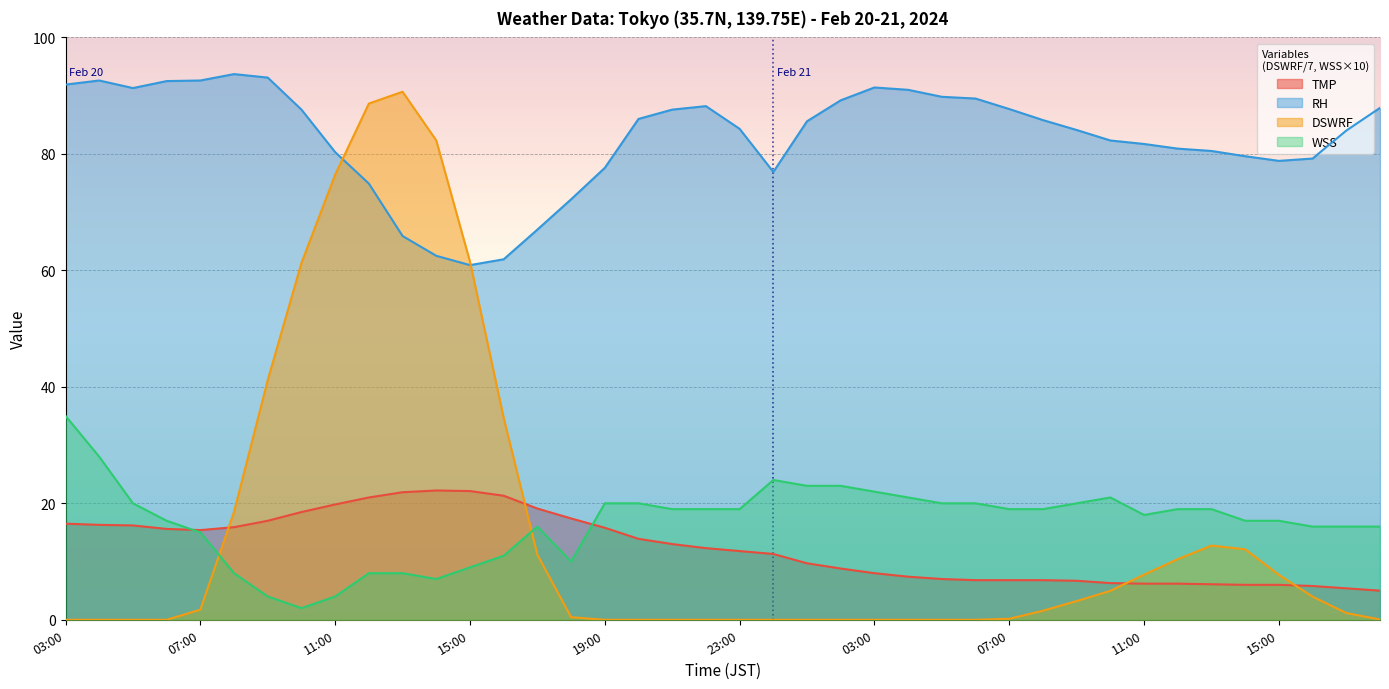

How many lines are shown in the chart?

4